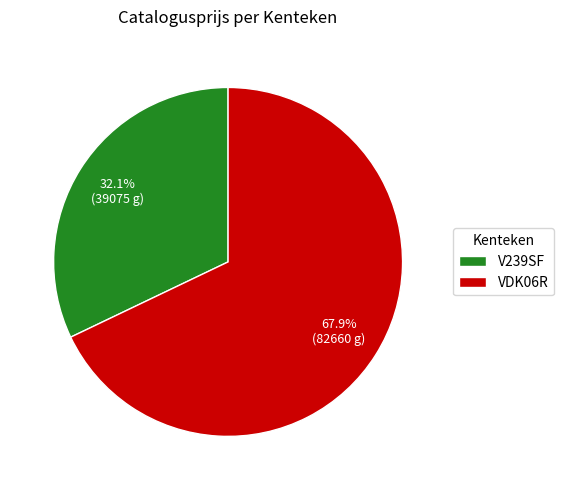

To the nearest percent, what is the difference between the largest and smallest slice percentages?

36%